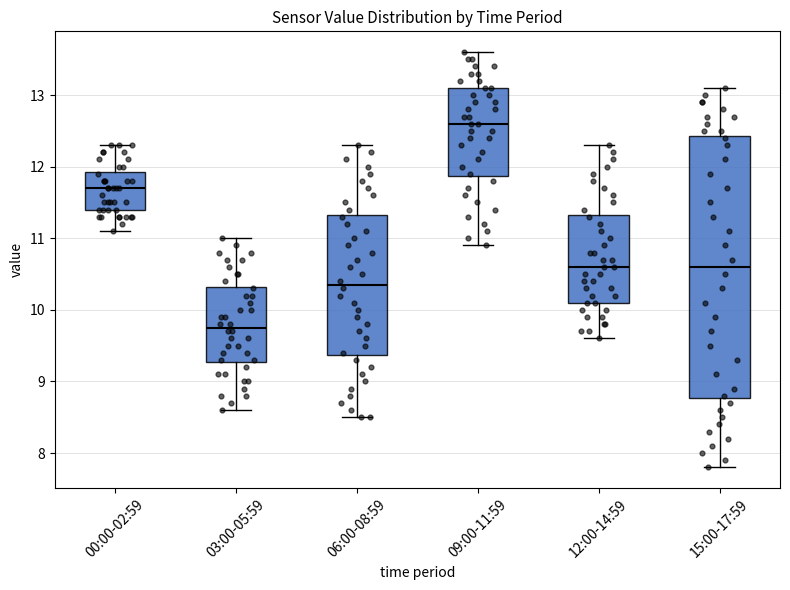

Reading left to right, transcribe this box plot: for each box, give where its median line is, the range the box spans, and where its two whiskers end, as read against the y-axis. The values are not printed on the chart, so give them approximately, as read against the axis.

00:00-02:59: median 11.7, box 11.4 to 11.9, whiskers 11.1 to 12.3
03:00-05:59: median 9.8, box 9.3 to 10.3, whiskers 8.6 to 11.0
06:00-08:59: median 10.4, box 9.4 to 11.3, whiskers 8.5 to 12.3
09:00-11:59: median 12.6, box 11.9 to 13.1, whiskers 10.9 to 13.6
12:00-14:59: median 10.6, box 10.1 to 11.3, whiskers 9.6 to 12.3
15:00-17:59: median 10.6, box 8.8 to 12.4, whiskers 7.8 to 13.1